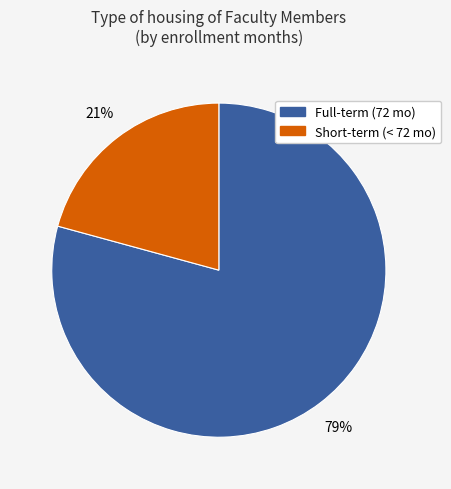

Is there any slice that represents more than half of the pie?

Yes